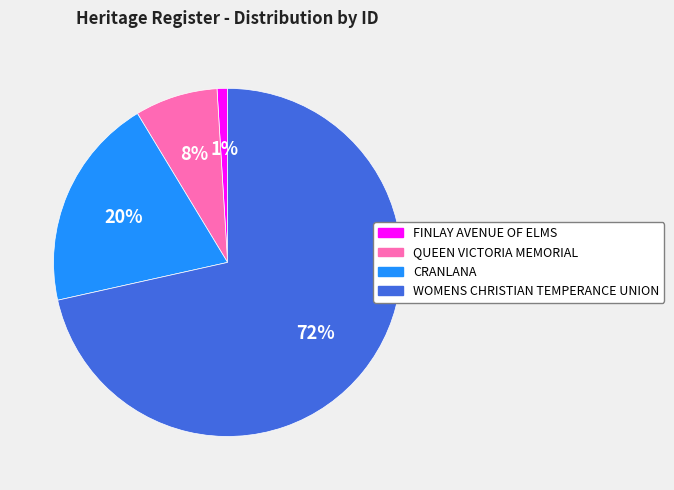

To the nearest percent, what percentage of the pie is QUEEN VICTORIA MEMORIAL?

8%